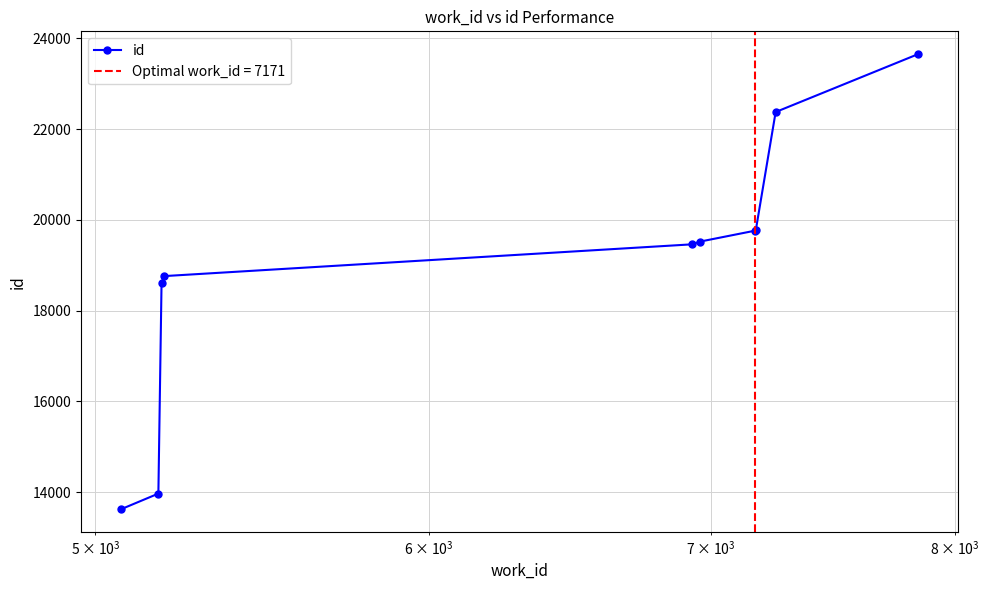

What is the maximum value for id?

23655